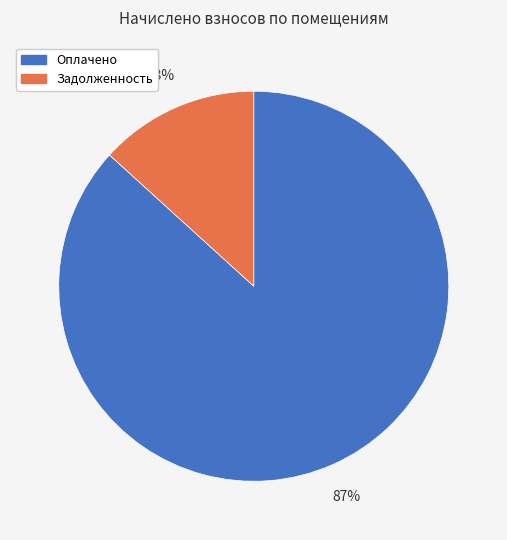

To the nearest percent, what is the average slice percentage?

50%